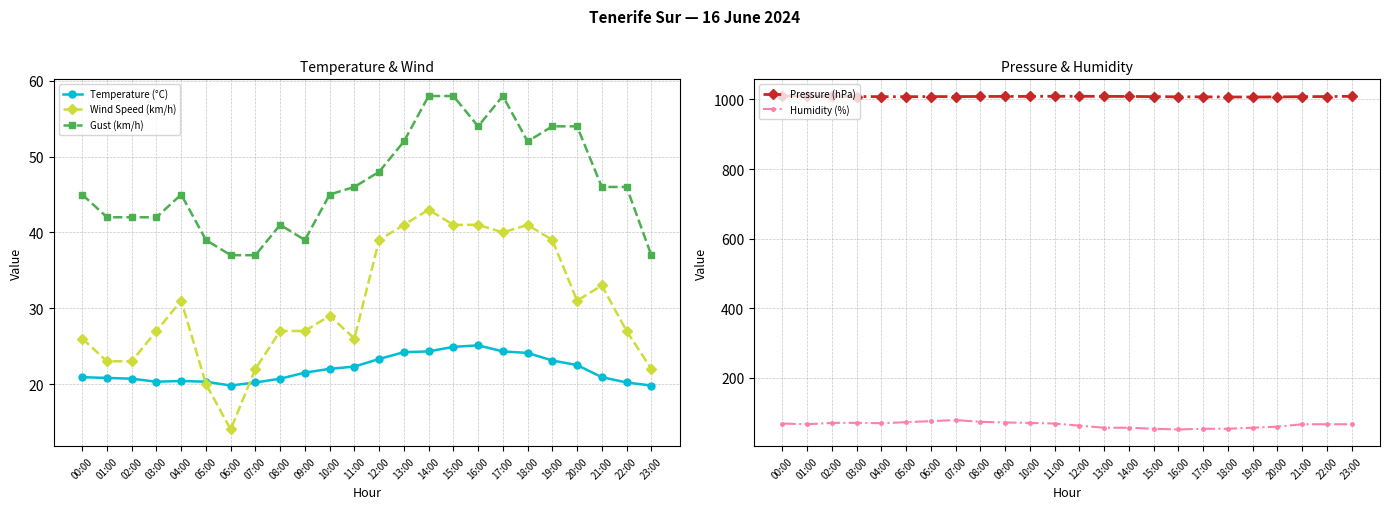

True or false: Pressure (hPa) and Gust (km/h) cross at least once.

False